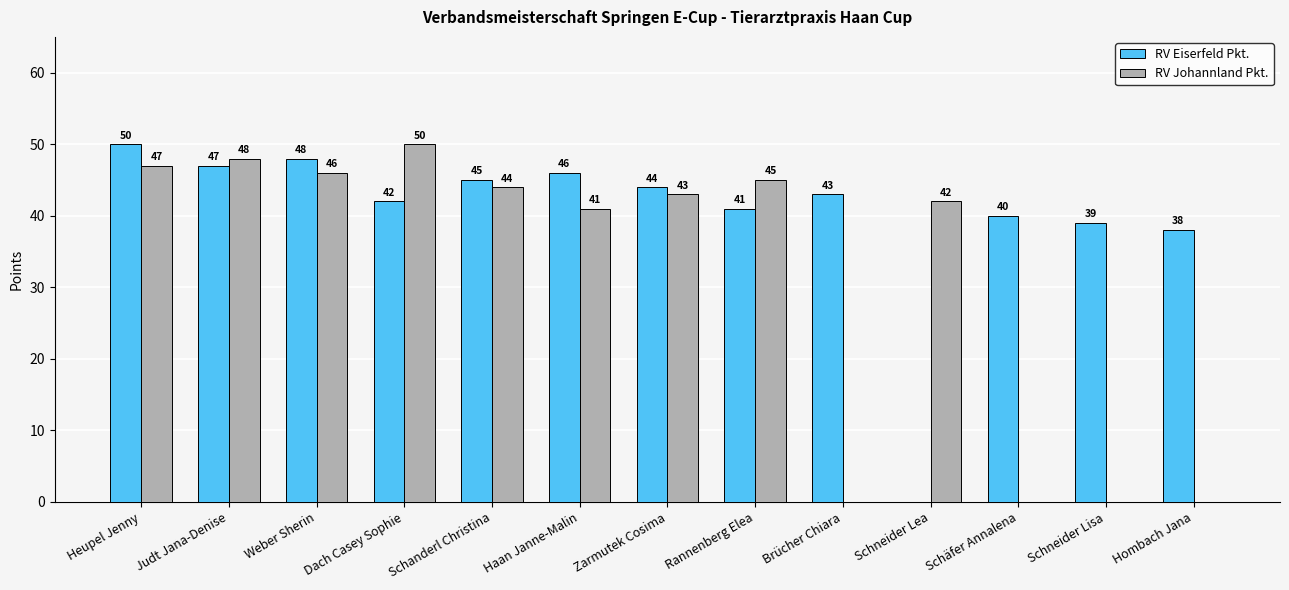

Is the value of RV Johannland Pkt. at Dach Casey Sophie greater than the value of RV Eiserfeld Pkt. at Brücher Chiara?

Yes